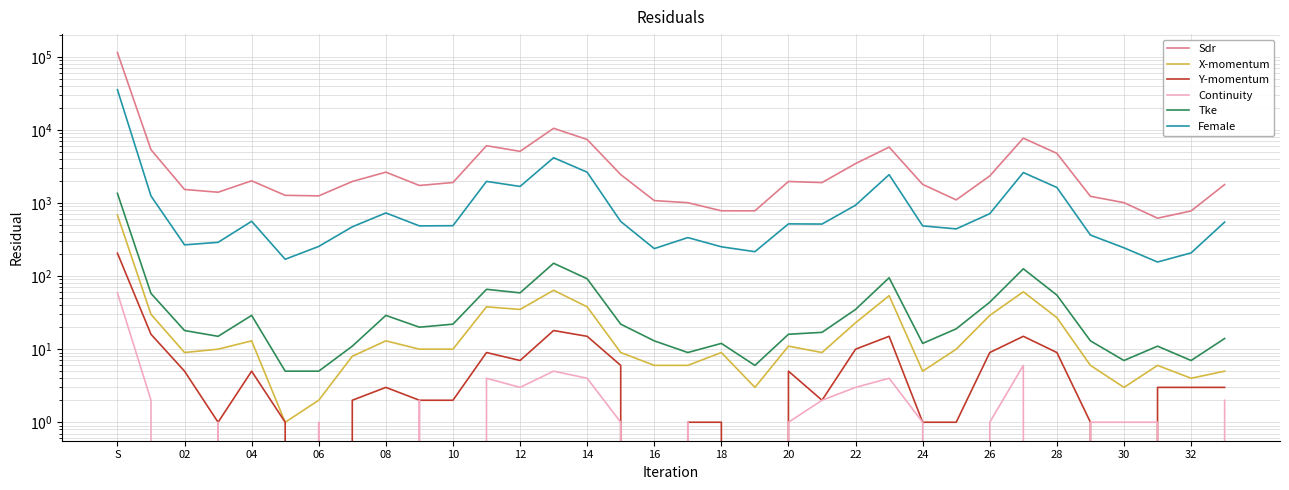

Between 17 and 22, which series saw the biggest shift?

Sdr